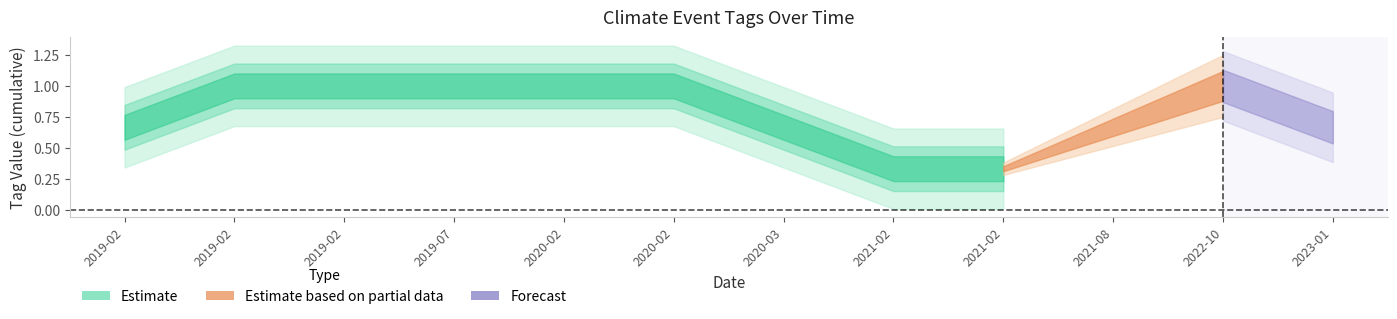

What is the label of the 11th point from the right?

2019-02-23